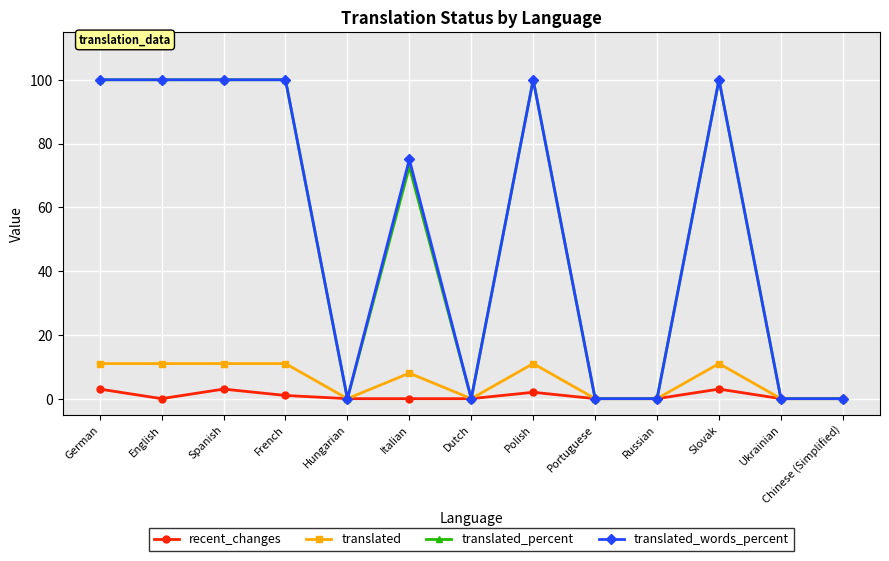

Reading left to right, transcribe all the data shown in this chart.

recent_changes: German=3.0	English=0.0	Spanish=3.0	French=1.0	Hungarian=0.0	Italian=0.0	Dutch=0.0	Polish=2.0	Portuguese=0.0	Russian=0.0	Slovak=3.0	Ukrainian=0.0	Chinese (Simplified)=0.0
translated: German=11.0	English=11.0	Spanish=11.0	French=11.0	Hungarian=0.0	Italian=8.0	Dutch=0.0	Polish=11.0	Portuguese=0.0	Russian=0.0	Slovak=11.0	Ukrainian=0.0	Chinese (Simplified)=0.0
translated_percent: German=100.0	English=100.0	Spanish=100.0	French=100.0	Hungarian=0.0	Italian=72.7	Dutch=0.0	Polish=100.0	Portuguese=0.0	Russian=0.0	Slovak=100.0	Ukrainian=0.0	Chinese (Simplified)=0.0
translated_words_percent: German=100.0	English=100.0	Spanish=100.0	French=100.0	Hungarian=0.0	Italian=75.0	Dutch=0.0	Polish=100.0	Portuguese=0.0	Russian=0.0	Slovak=100.0	Ukrainian=0.0	Chinese (Simplified)=0.0